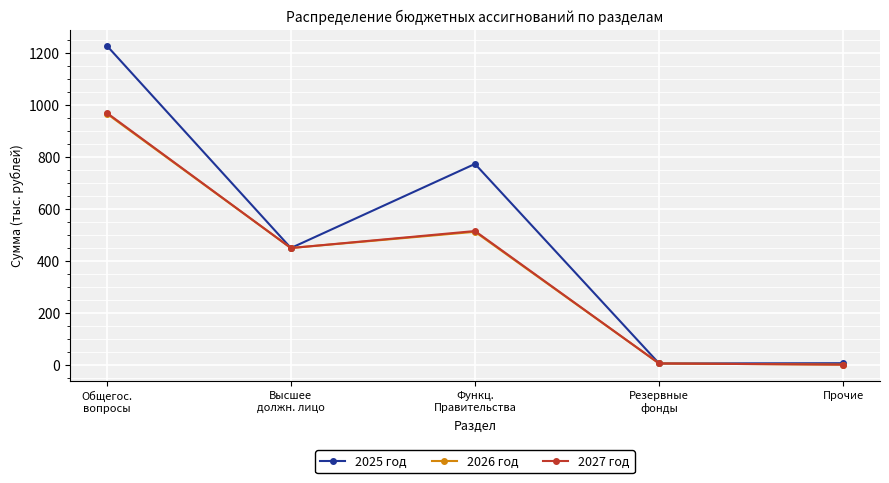

Where does the 2027 год series first go above 449?

Общегос.
вопросы